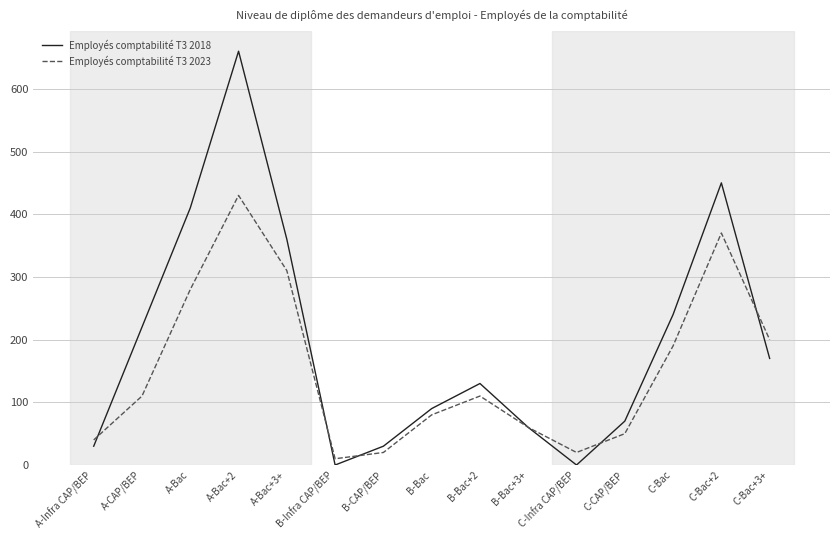

Count the number of data series in this chart.

2